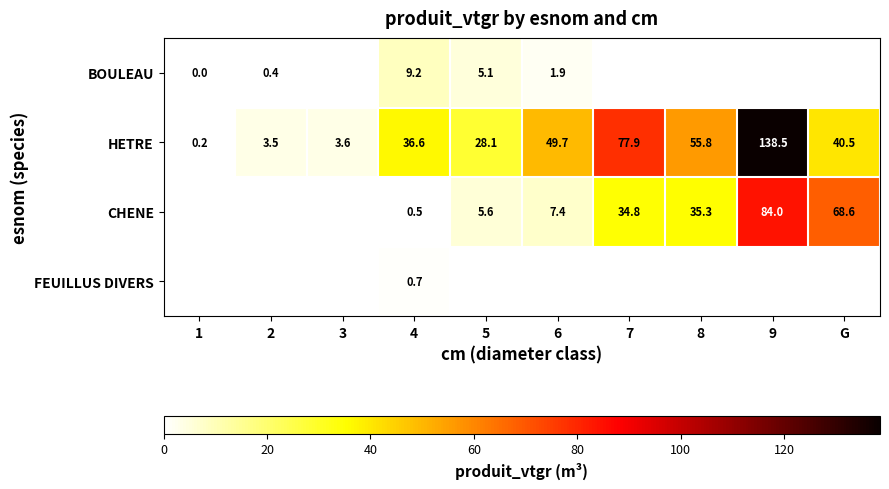

Is it true that CHENE equals 1.8 at 6?

False